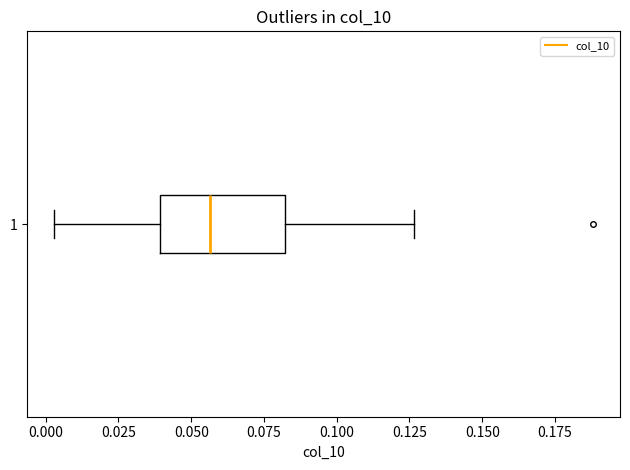

Transcribe this box plot: give where the median line is, the range the box spans, and where the two whiskers end, as read against the x-axis. The values are not printed on the chart, so give them approximately, as read against the axis.

median 0.055, box 0.040 to 0.080, whiskers 0.005 to 0.125